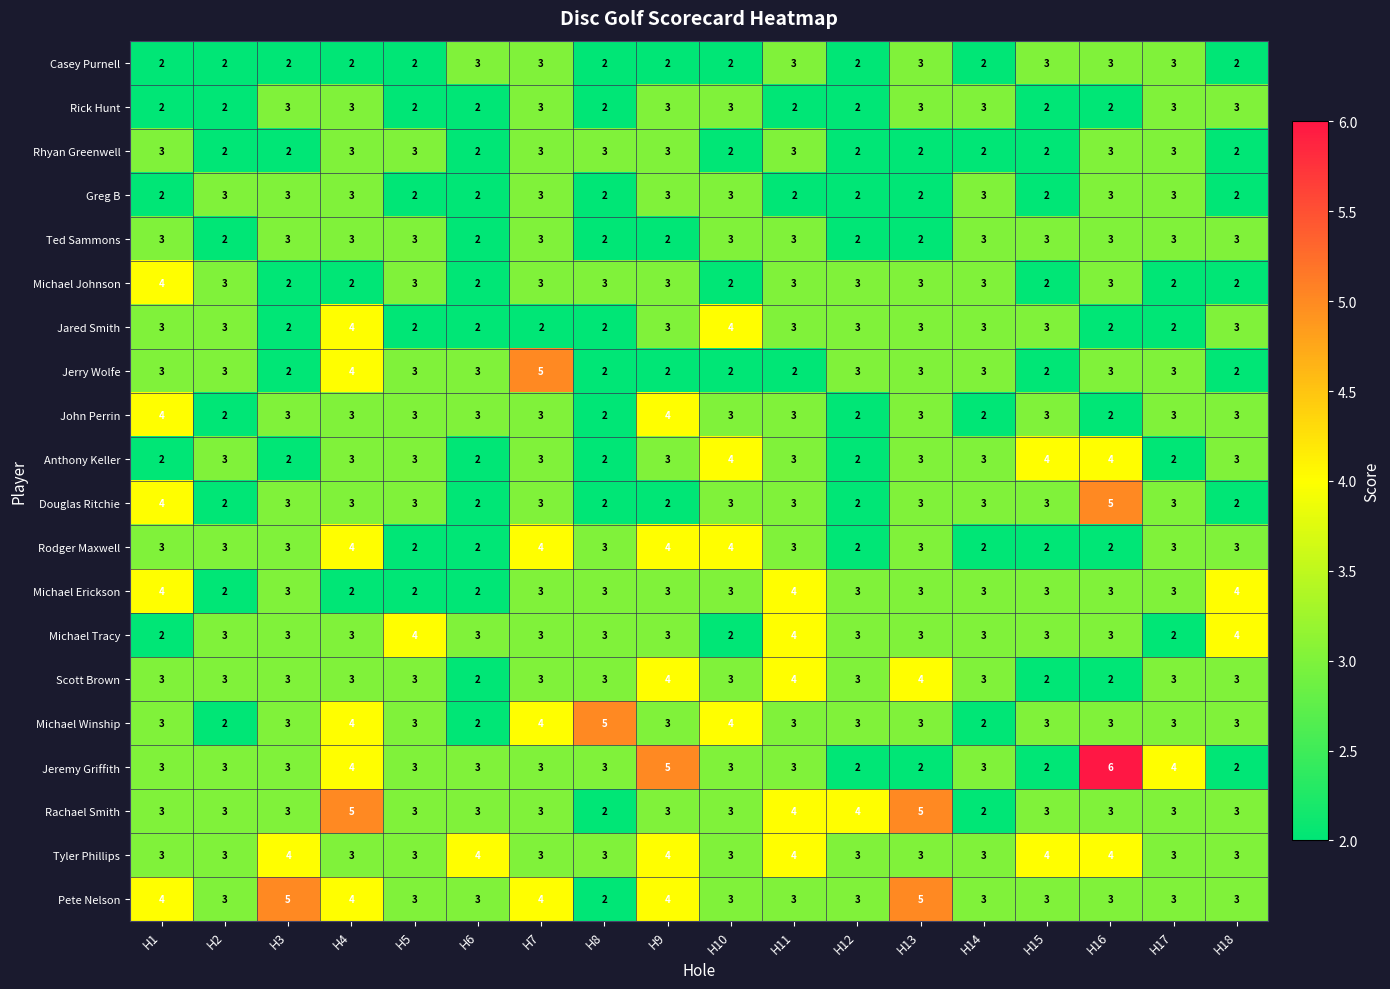

Which series changed the most between H1 and H3?

Michael Johnson